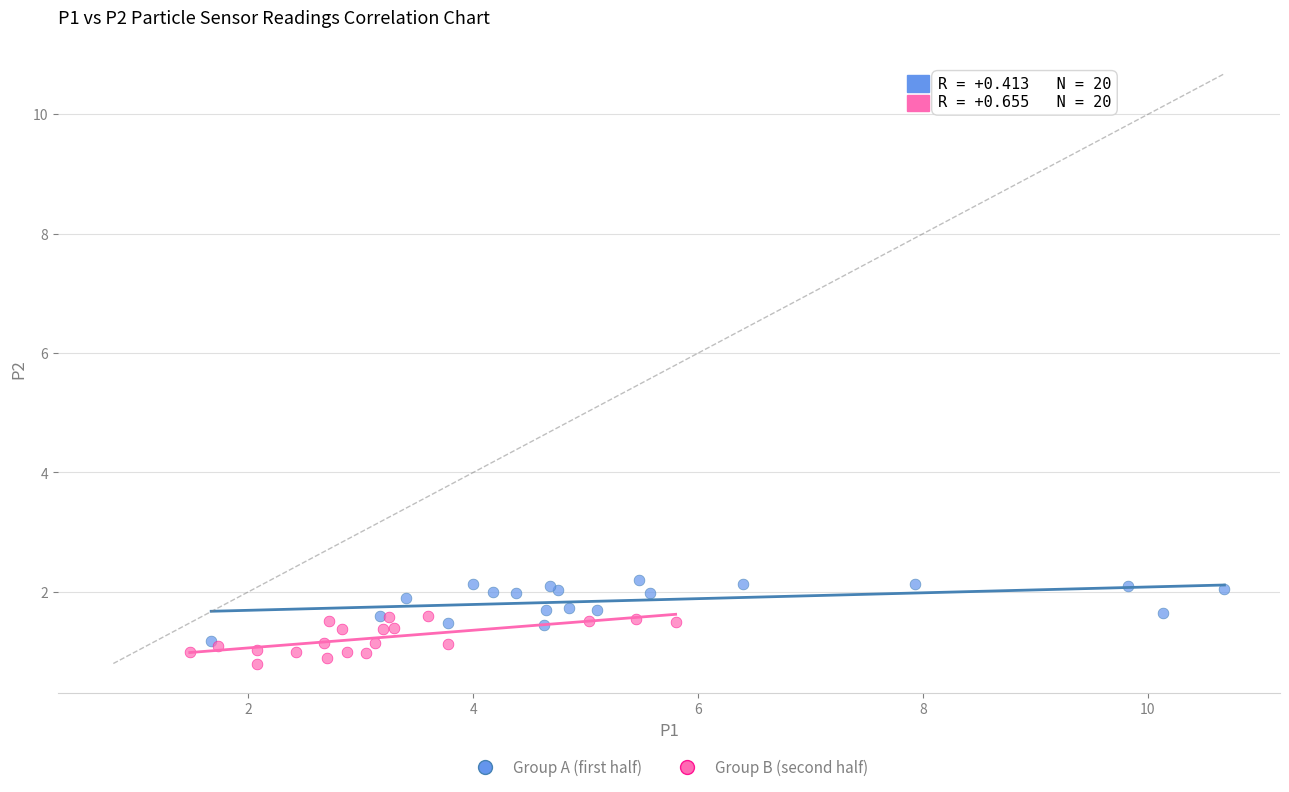

Which series reaches the minimum Y coordinate?

Group B (second half)